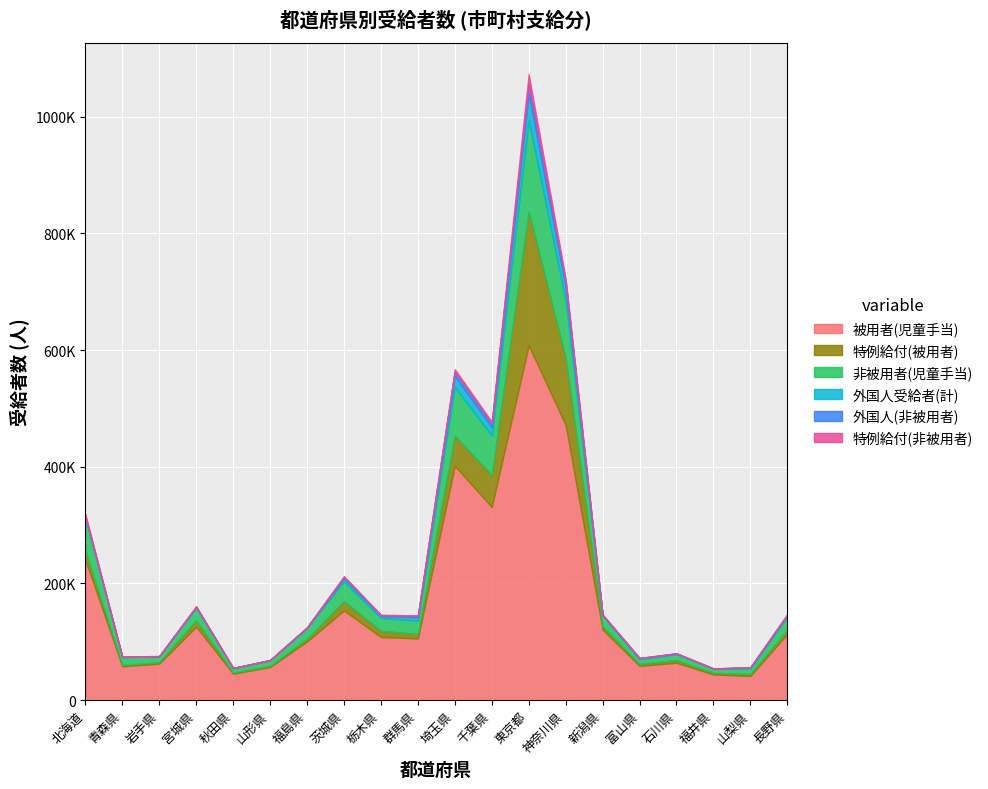

What is the spread (max minus min) of values at 石川県?

63819